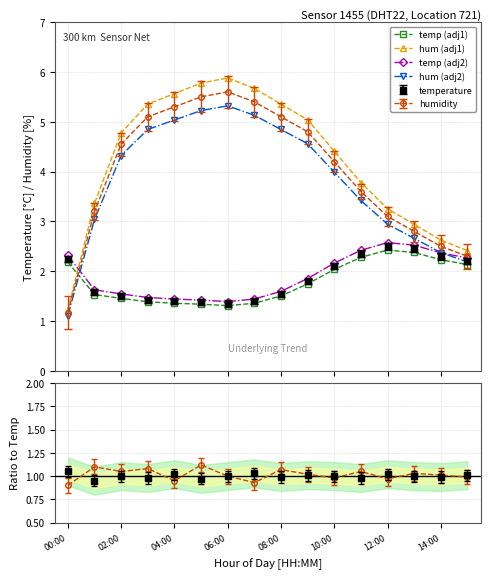

What position from the right is 15?

1